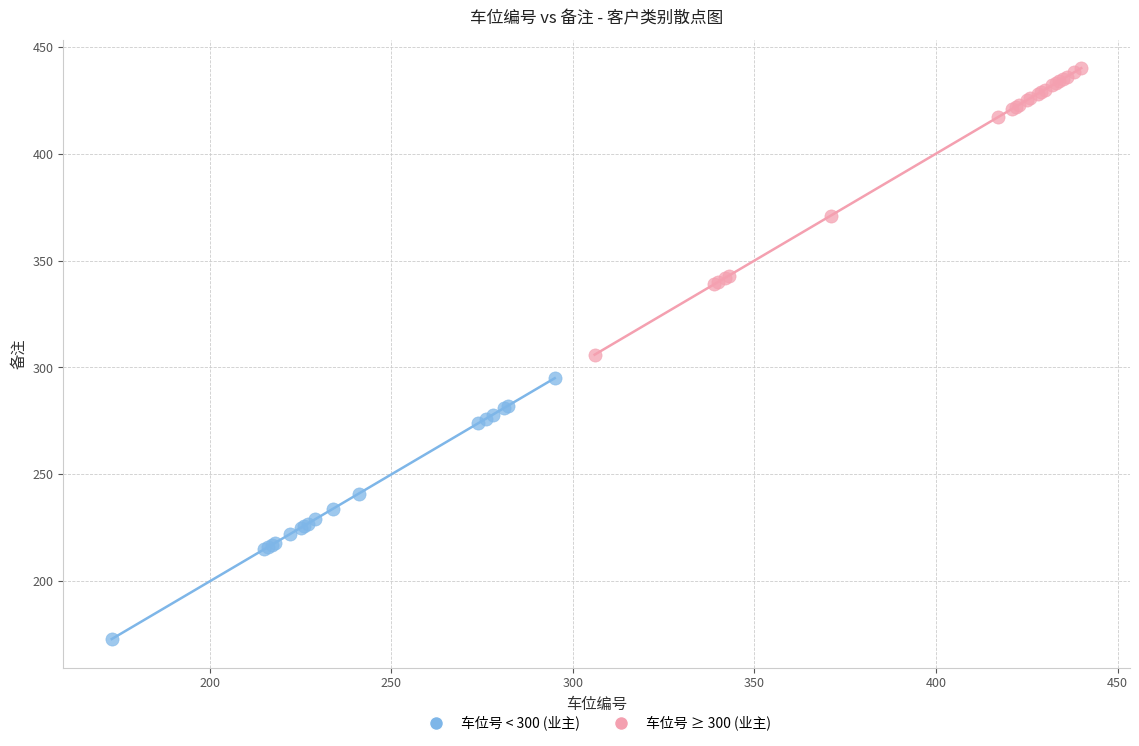

Which series reaches the maximum Y coordinate?

车位号 ≥ 300 (业主)